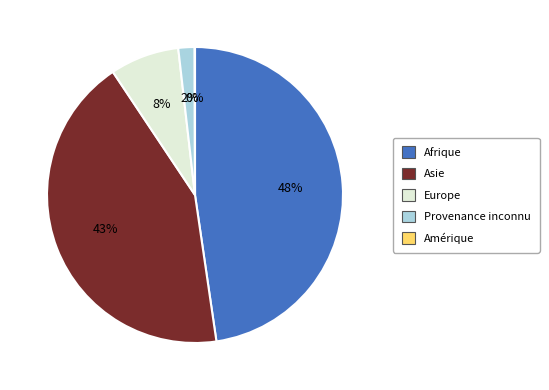

Is it true that Europe is 8% of the pie?

True